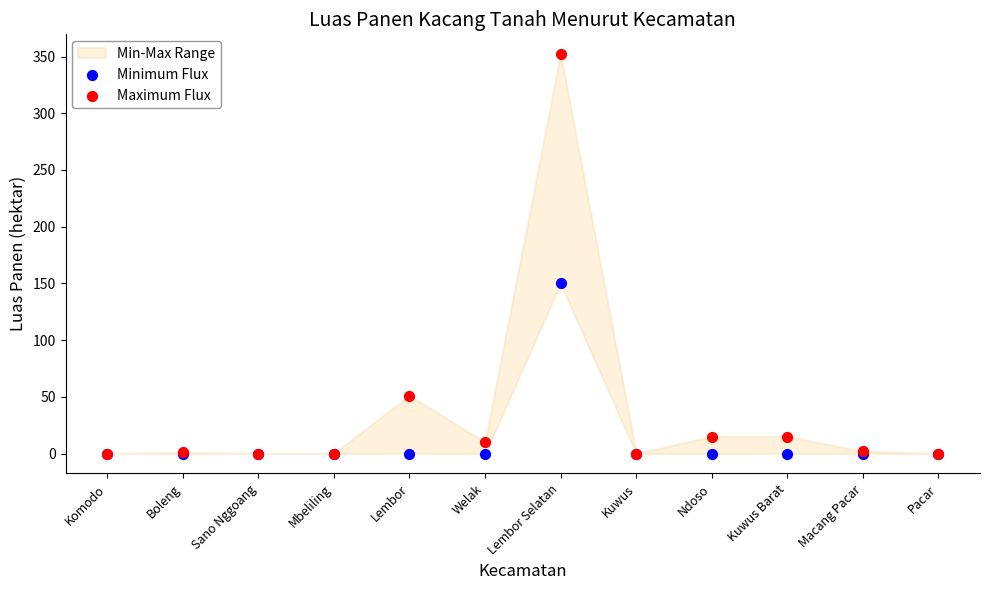

Which series has the widest spread of Y values?

Maximum Flux